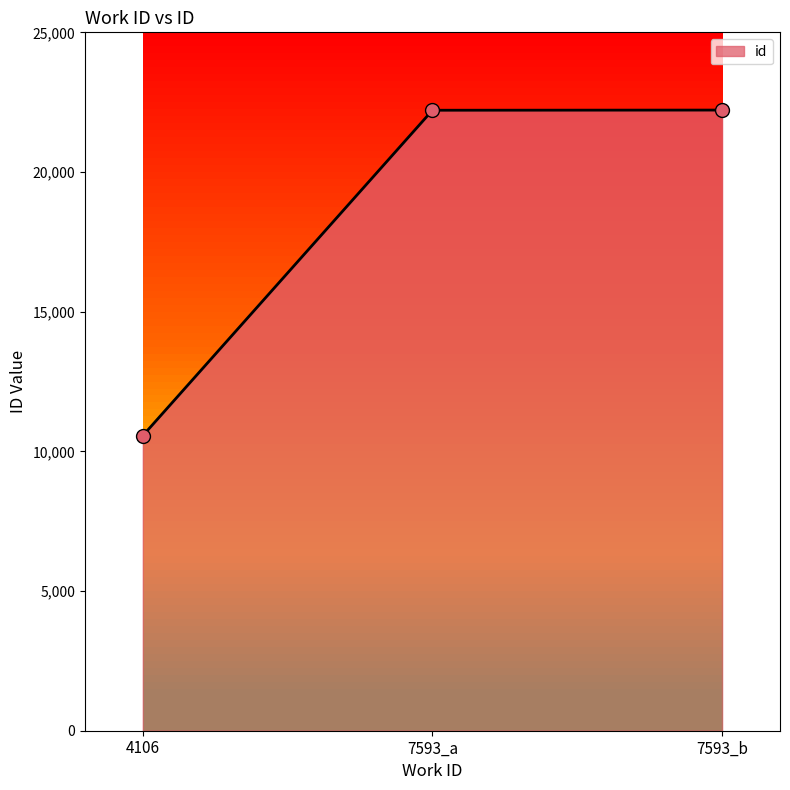

Approximately how many times larger is the value at 7593_b compared to 4106?

2.1